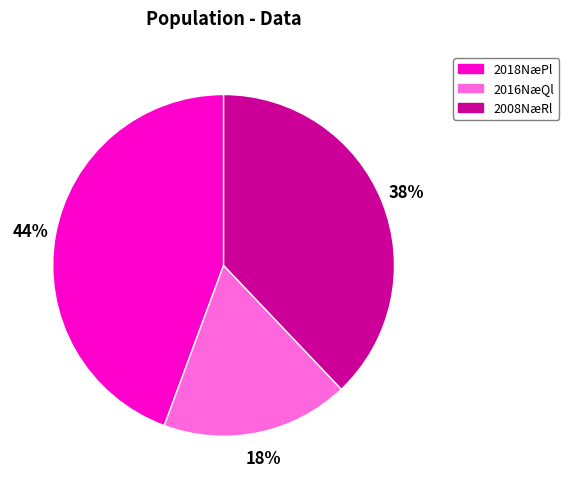

To the nearest percent, what is the average slice percentage?

33%